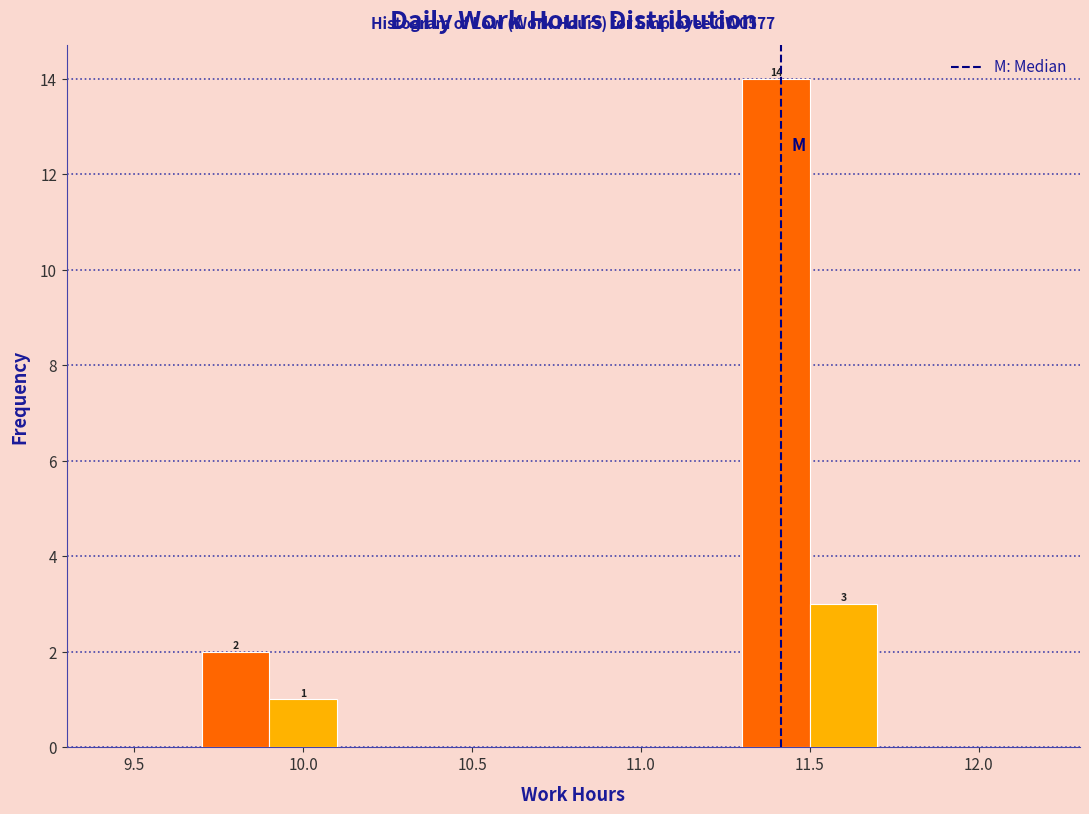

Over which range of the x-axis is the bar tallest?

11.3 to 11.5